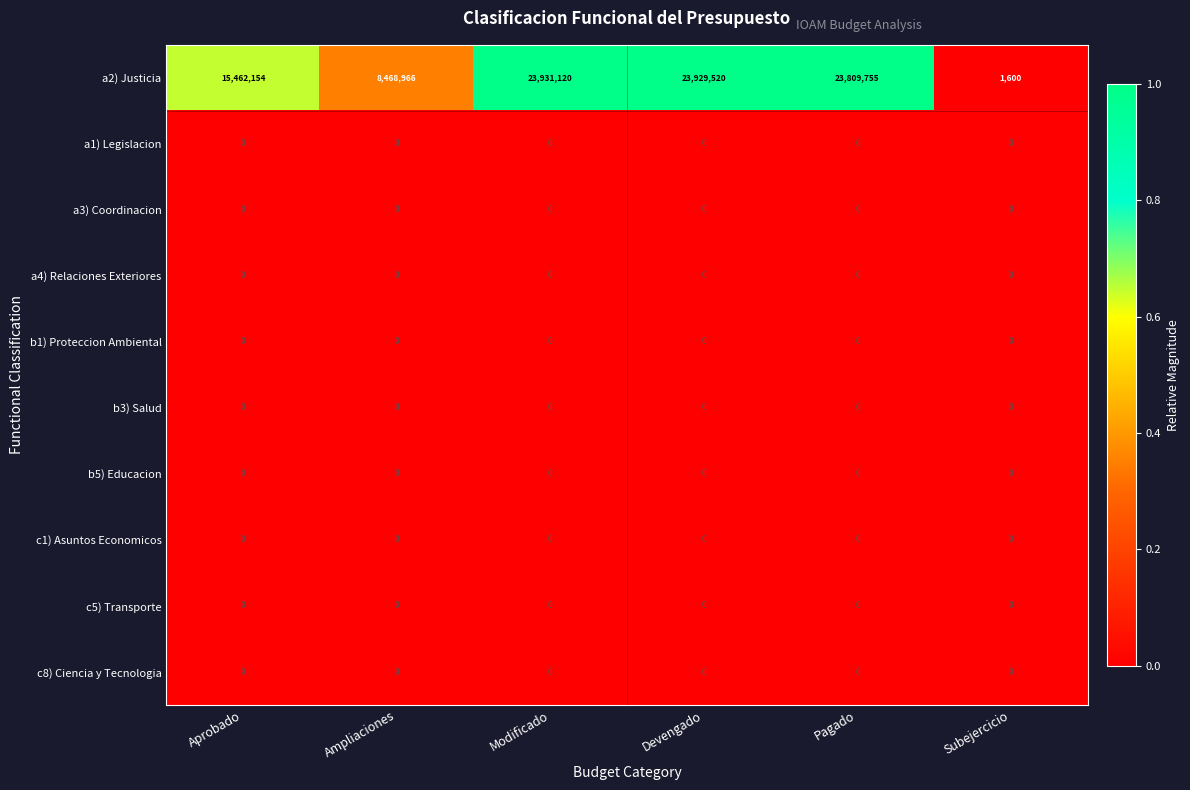

Where is a2) Justicia nearest to the value 11966360?

Aprobado